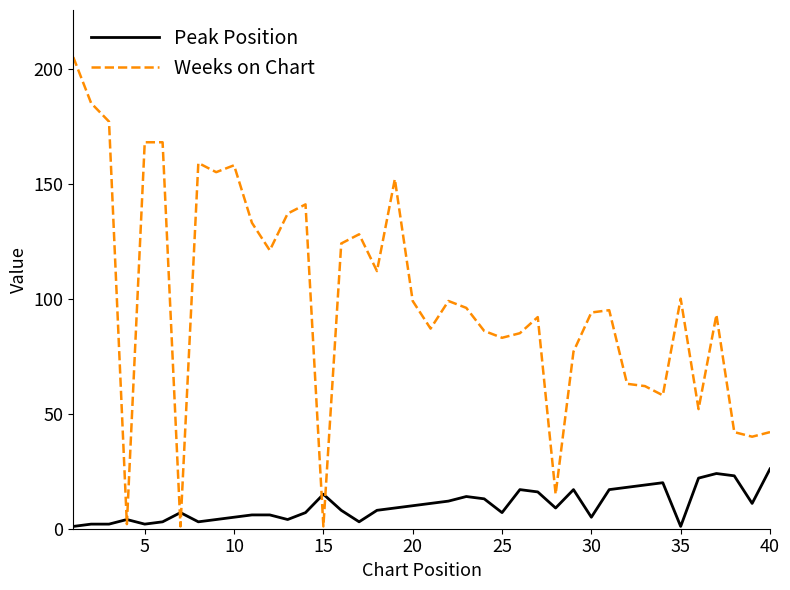

Rank the series by their maximum value, from highest to lowest.

Weeks on Chart, Peak Position